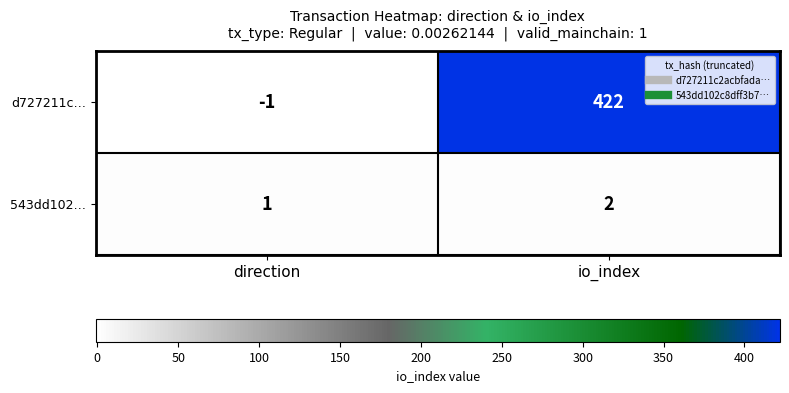

Which series has the largest total across all categories?

d727211c…